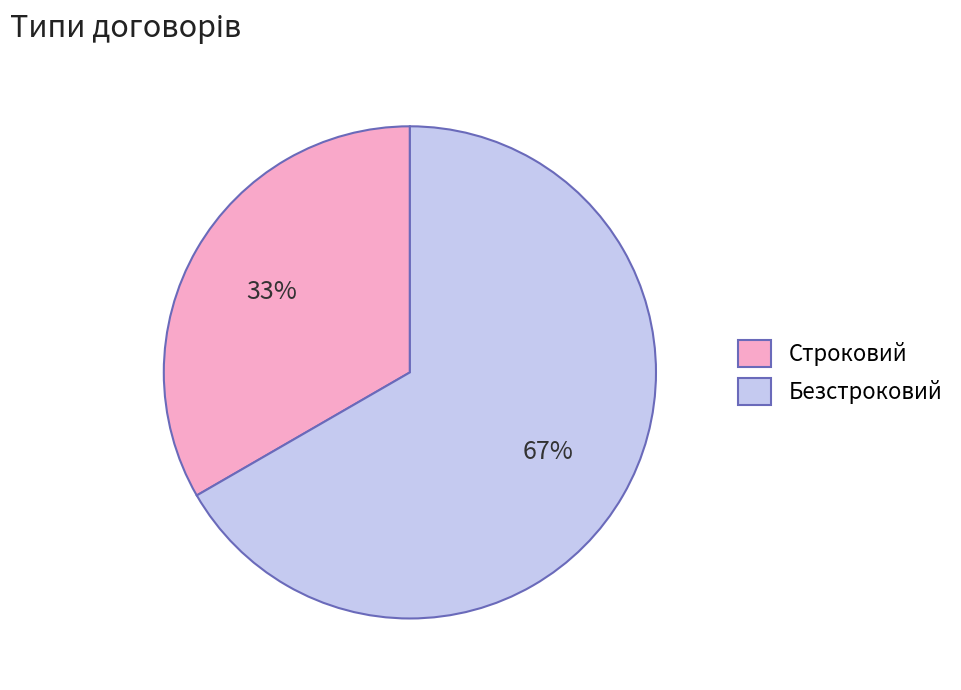

Combined, do Строковий and Безстроковий account for over 50%?

Yes